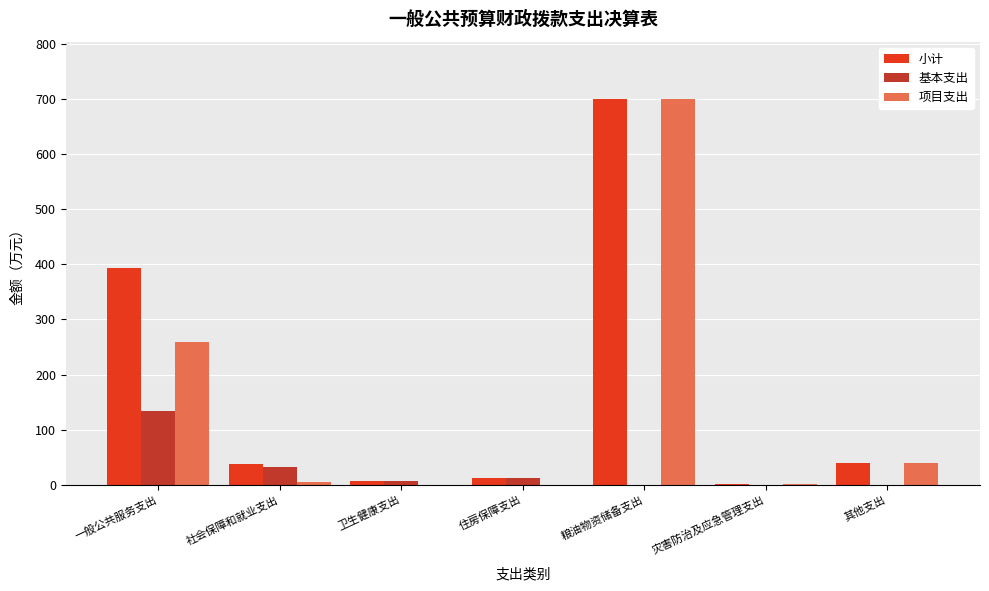

What is the maximum value shown in the chart?

699.0